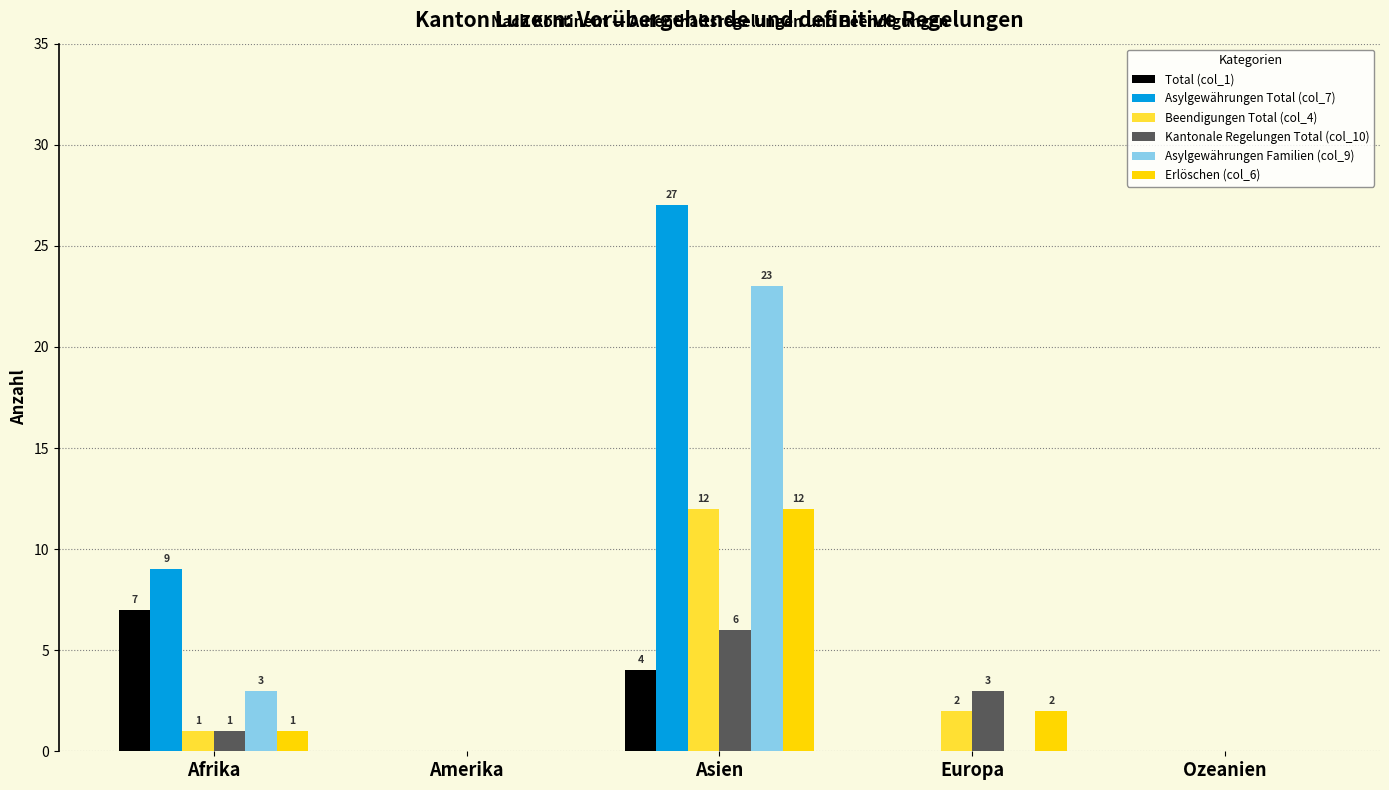

What is the average value of the Total (col_1) series?

2